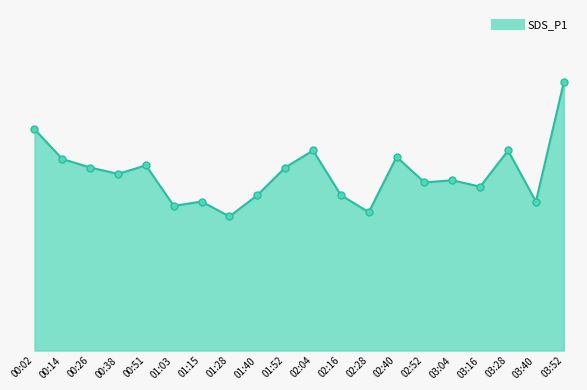

Does the chart have visible grid lines?

No